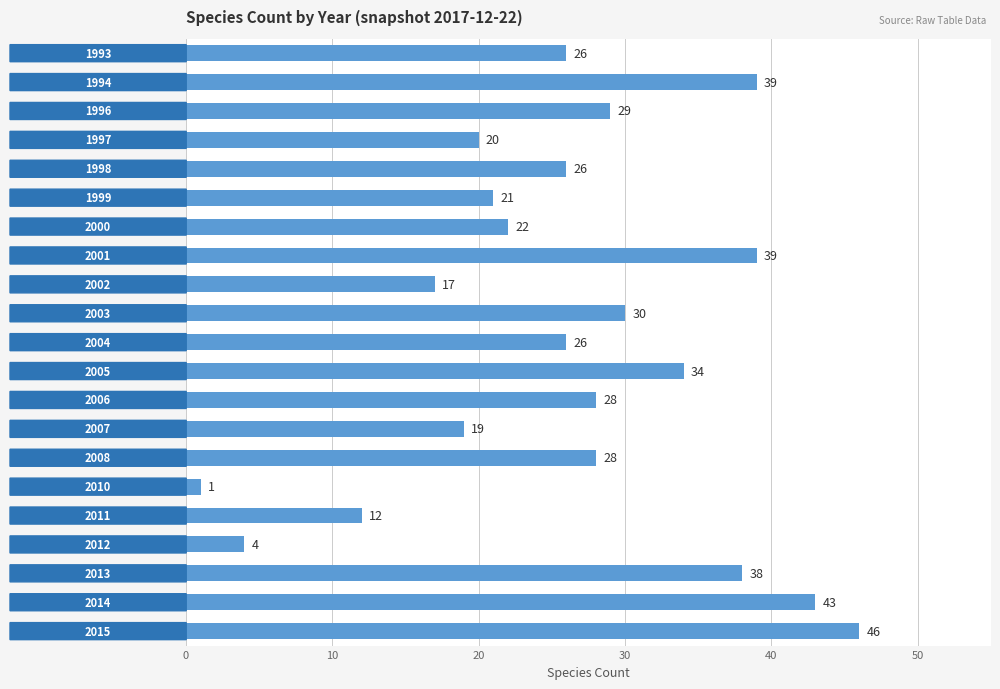

What is the sum of all values?

548